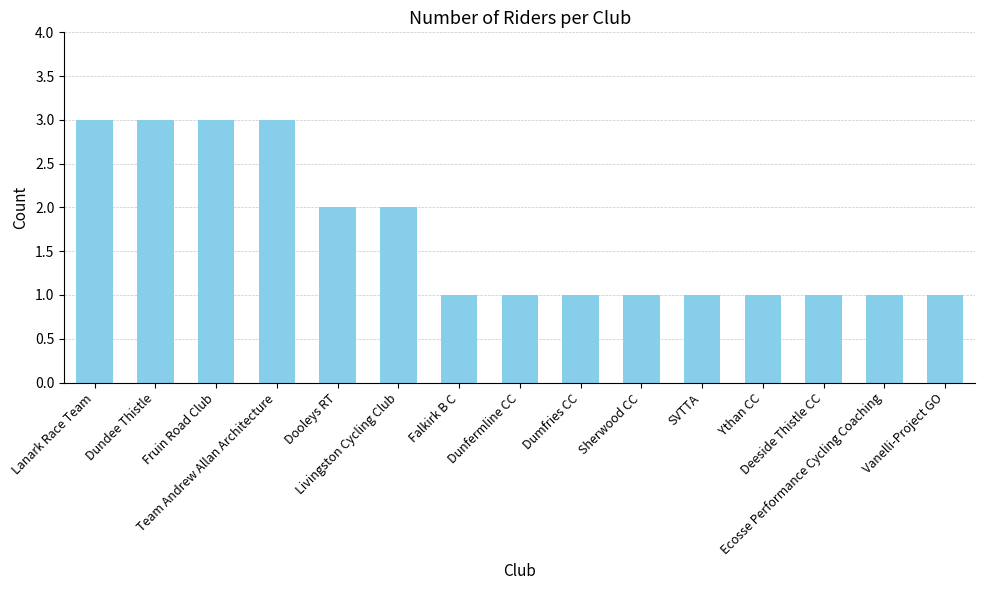

Are the bars grouped side by side (vs. stacked)?

No